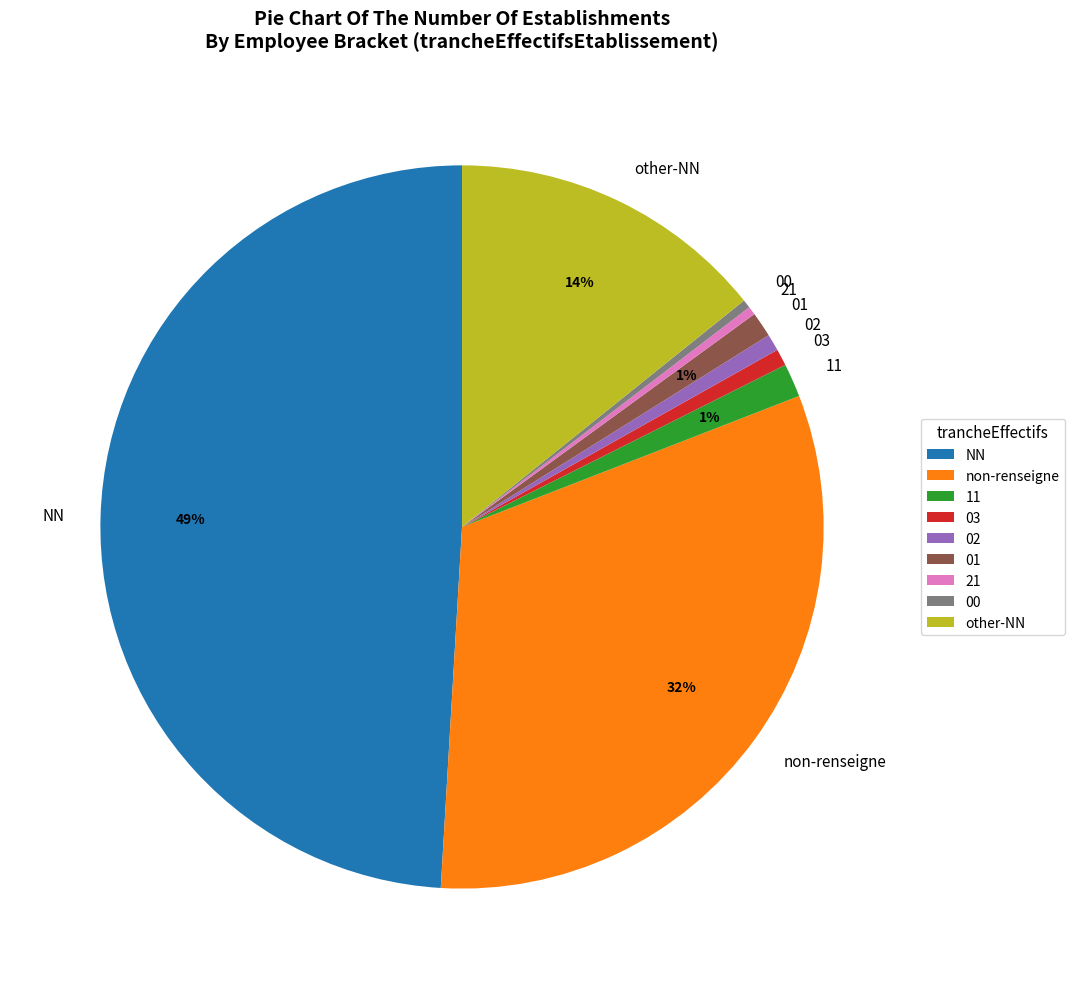

Is the sum of 02 and 00 greater than half?

No